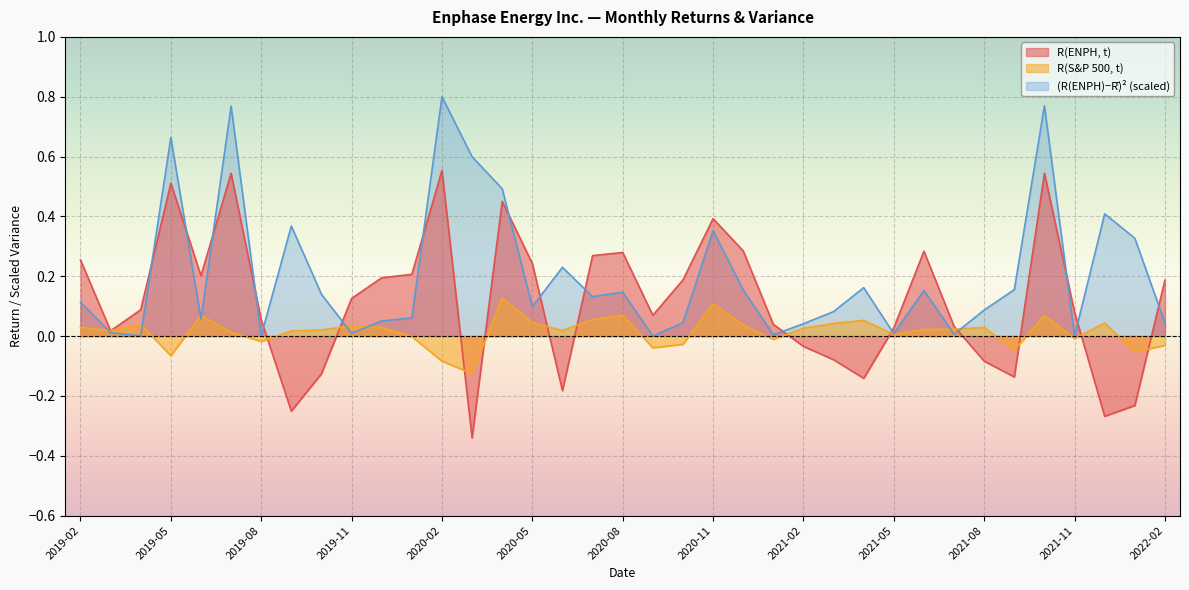

What is the difference between the highest and lowest values at 2020-12?

0.2